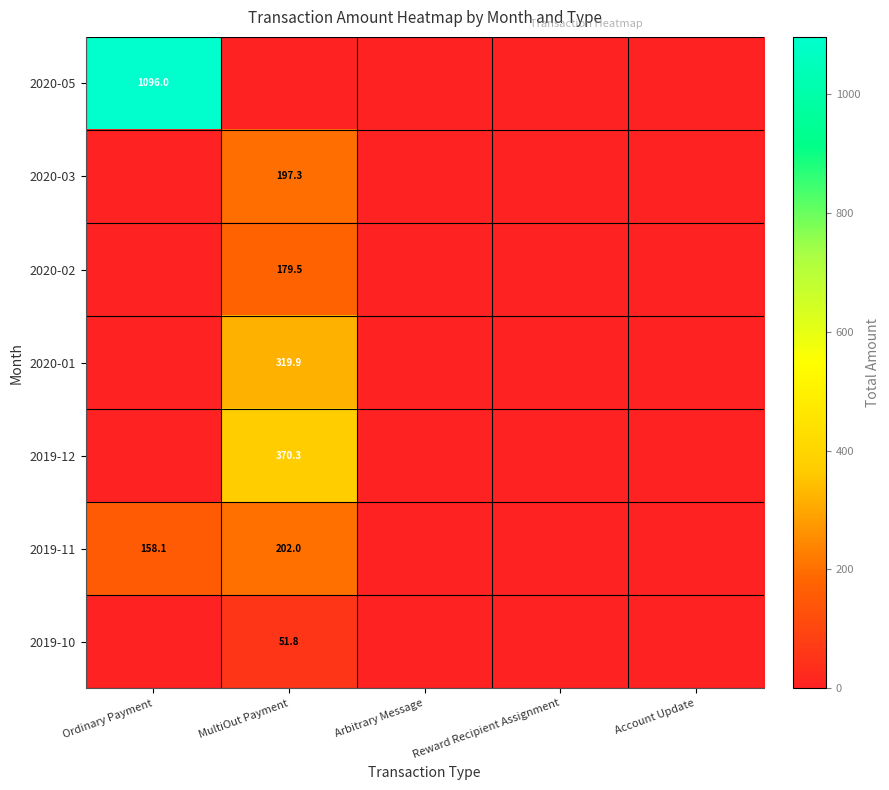

Is it true that 2020-05 equals 409.1 at Ordinary Payment?

False